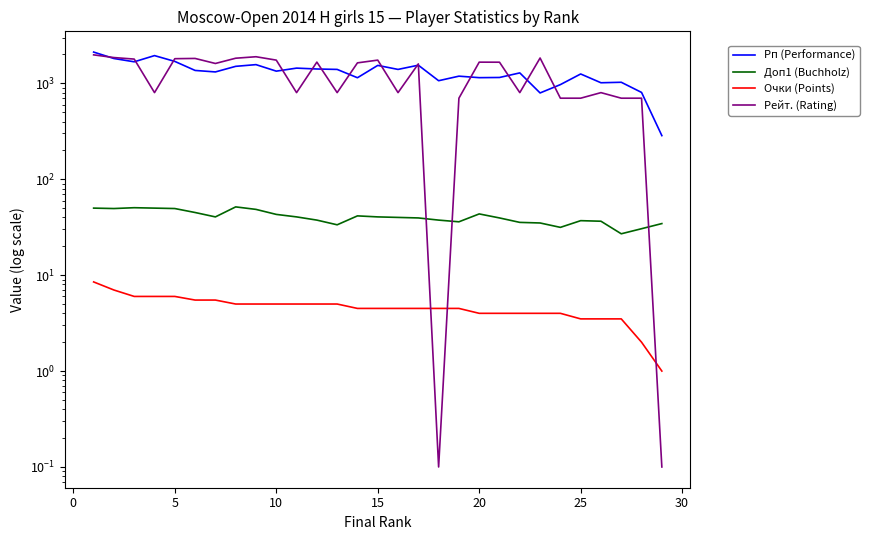

Rank the series at 0 from lowest to highest value.

Очки (Points), Доп1 (Buchholz), Рп (Performance), Рейт. (Rating)